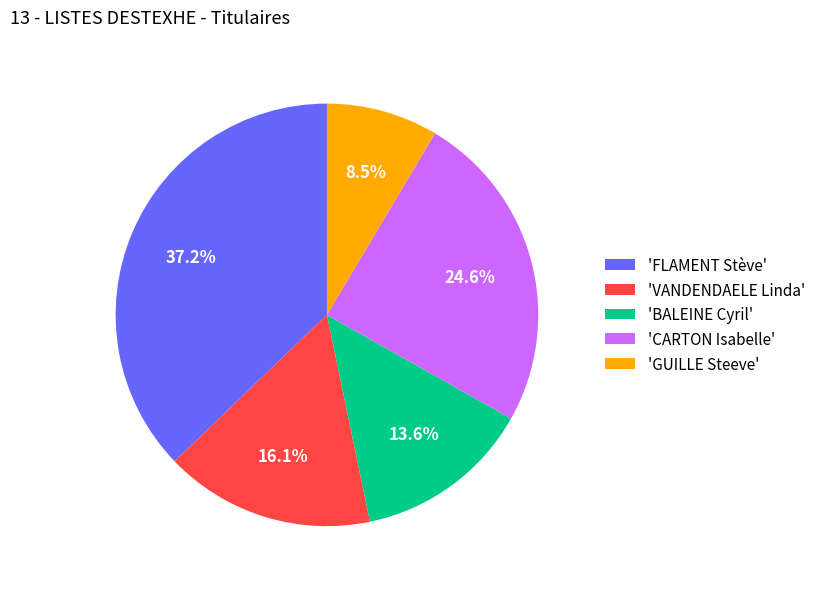

Which has a higher value, 'BALEINE Cyril' or 'CARTON Isabelle'?

'CARTON Isabelle'